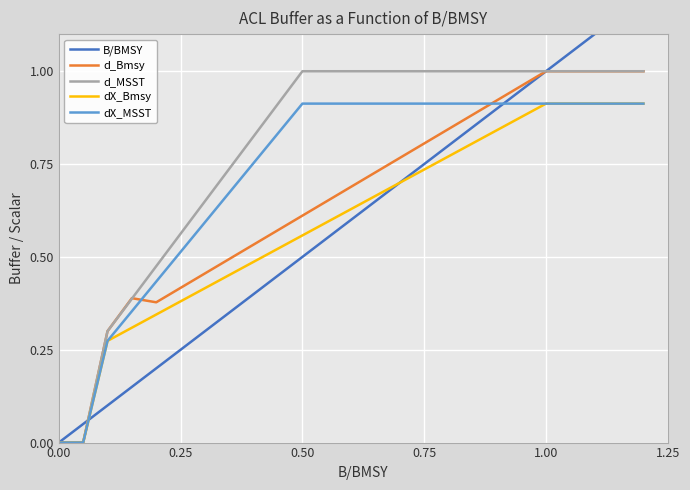

Which series has the largest range (max minus min)?

B/BMSY